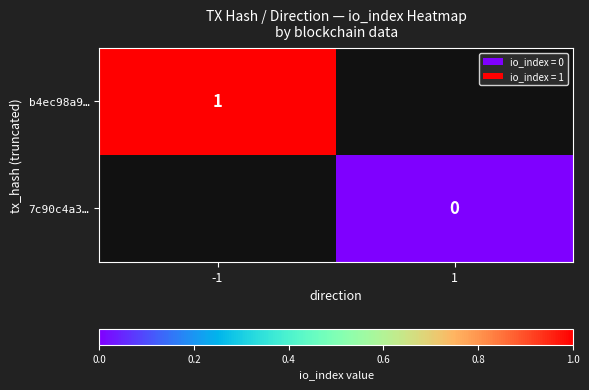

Between -1 and 1, which is larger?

1